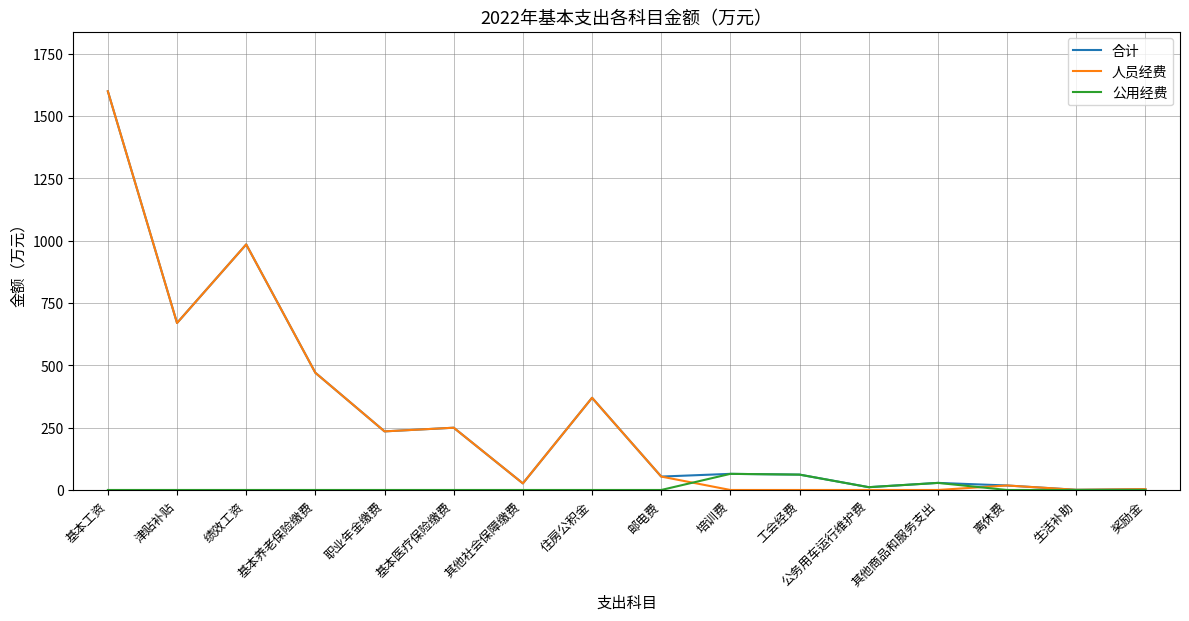

What is the approximate value of 合计 at 职业年金缴费?

235.1